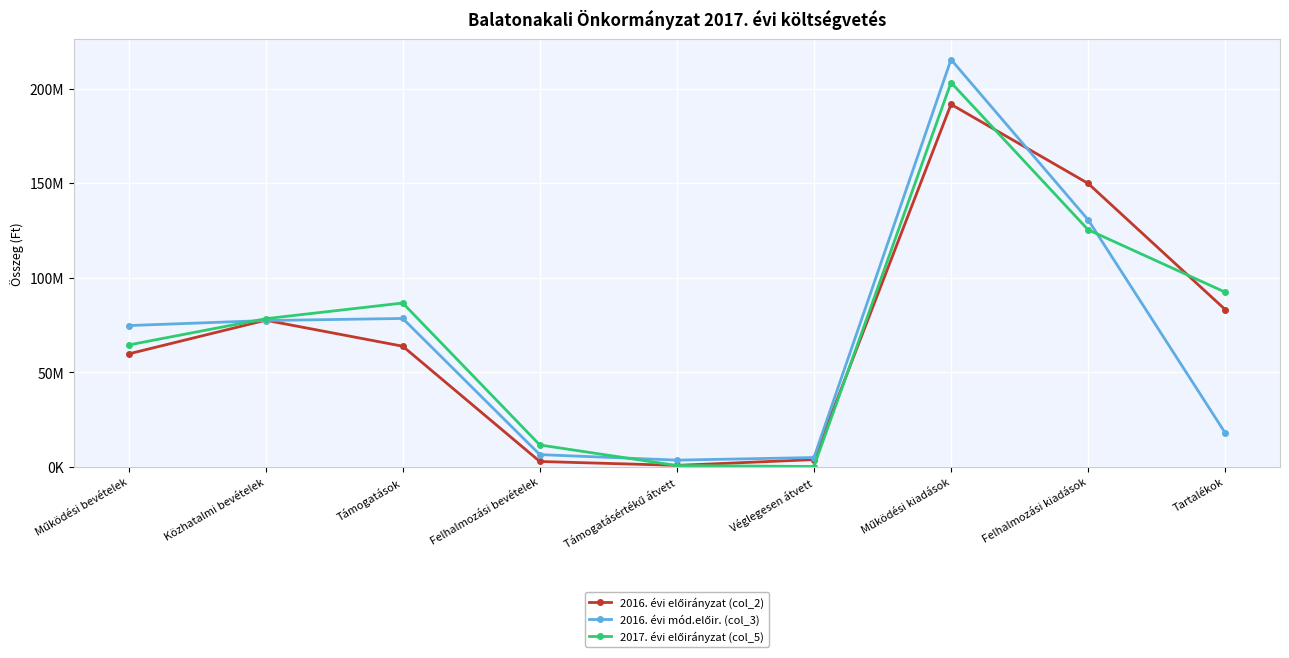

What is the difference between the second highest and minimum values in the 2016. évi előirányzat (col_2) series?

149117000